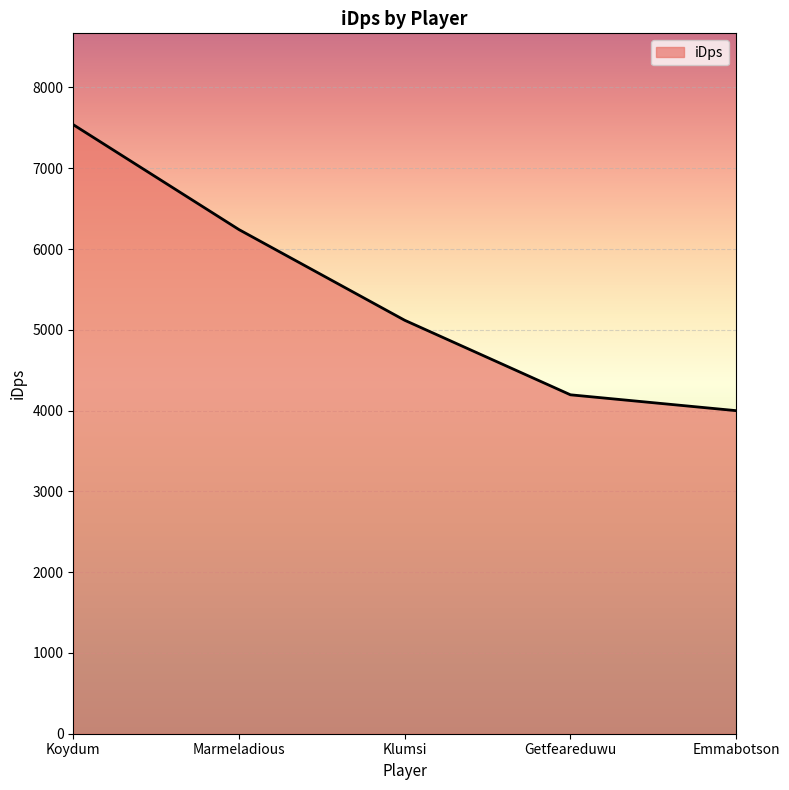

Reading right to left, transcribe all the data shown in this chart.

Emmabotson=3999.2	Getfeareduwu=4195.4	Klumsi=5117.9	Marmeladious=6240.4	Koydum=7539.2